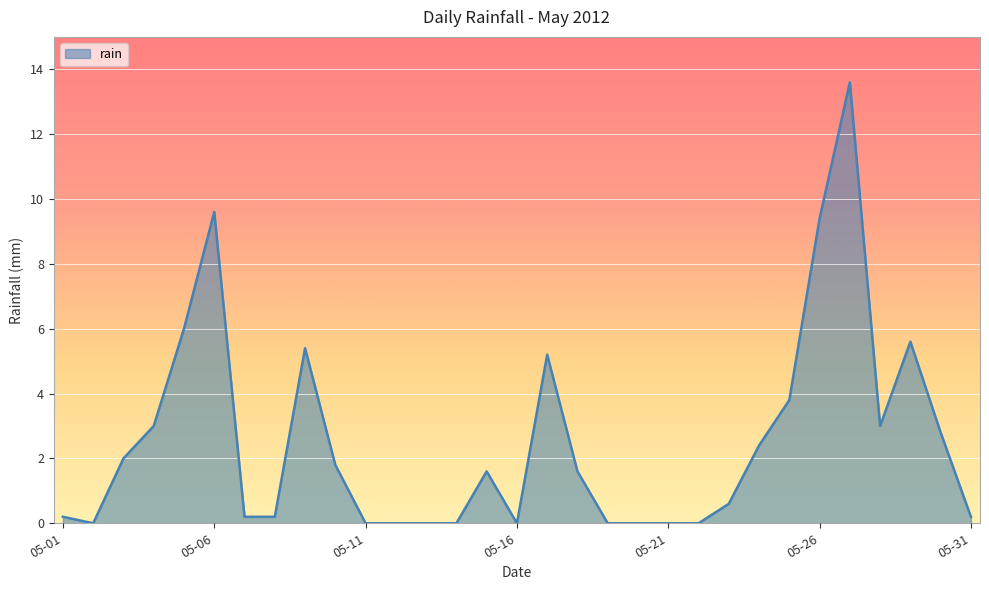

What is the greatest value displayed?

13.6